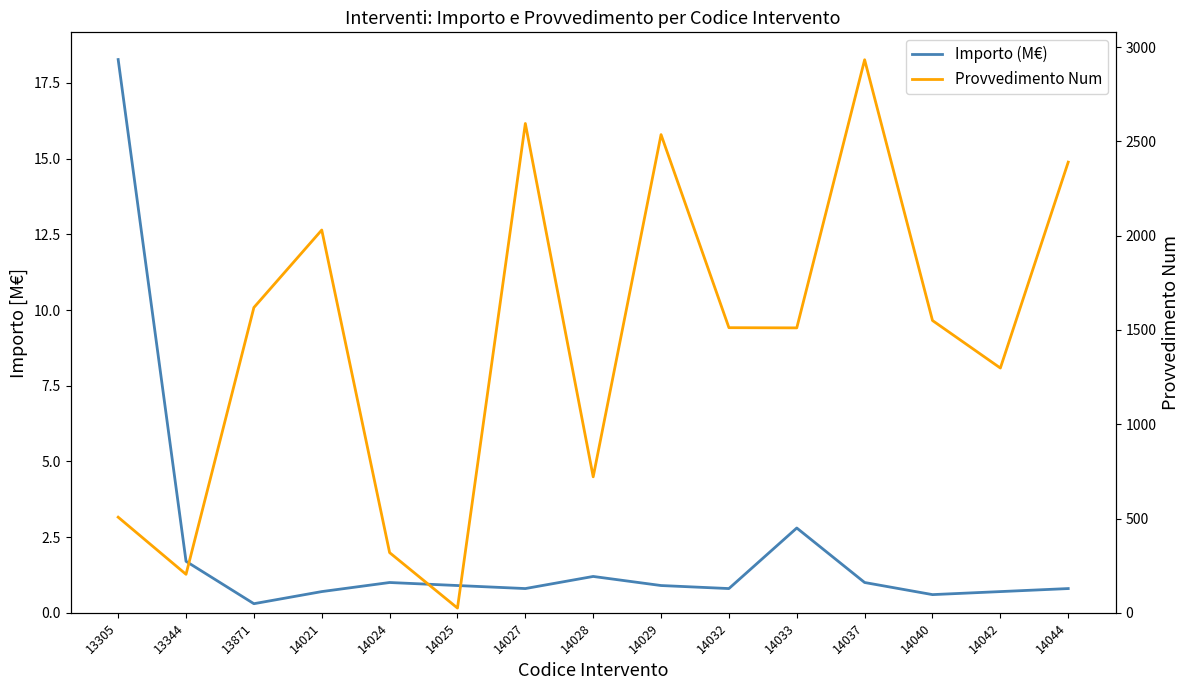

True or false: Importo (M€) has a value of 2.8 at 14033.

True